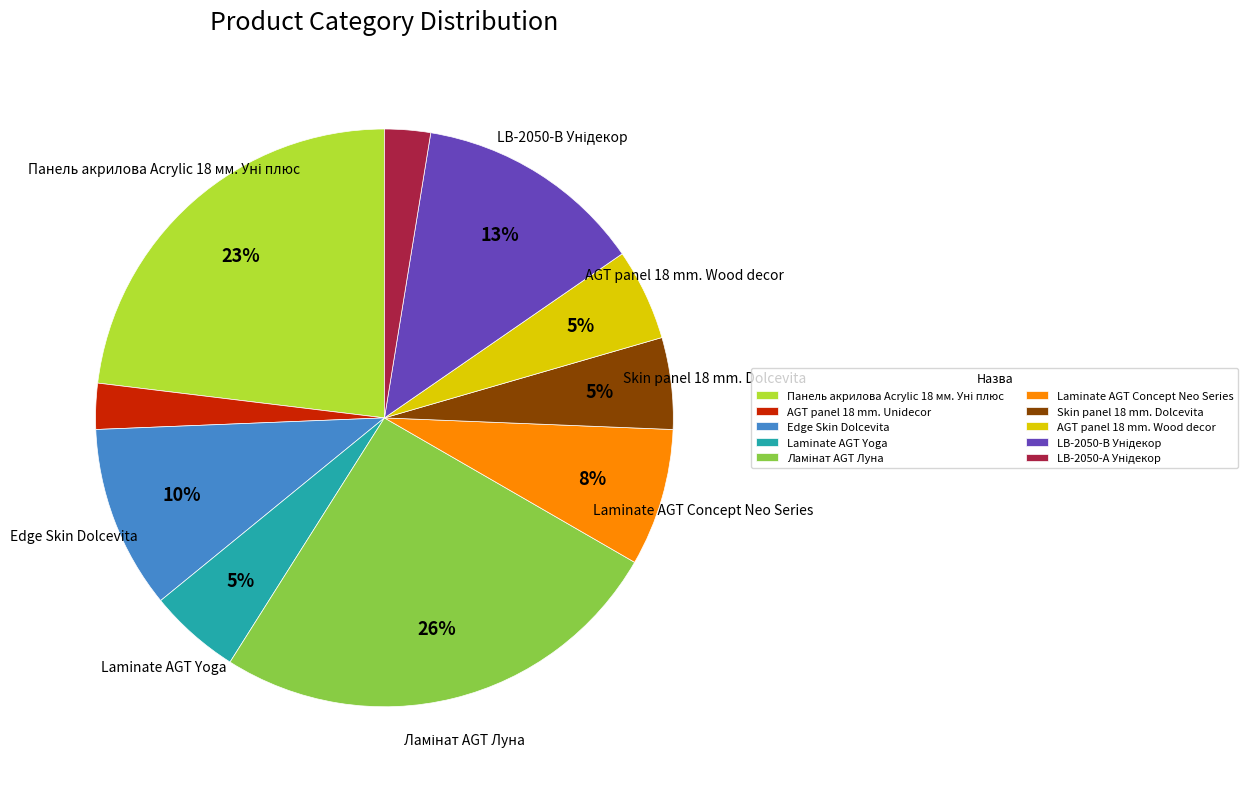

What percentage is the Edge Skin Dolcevita slice, to the nearest percent?

10%